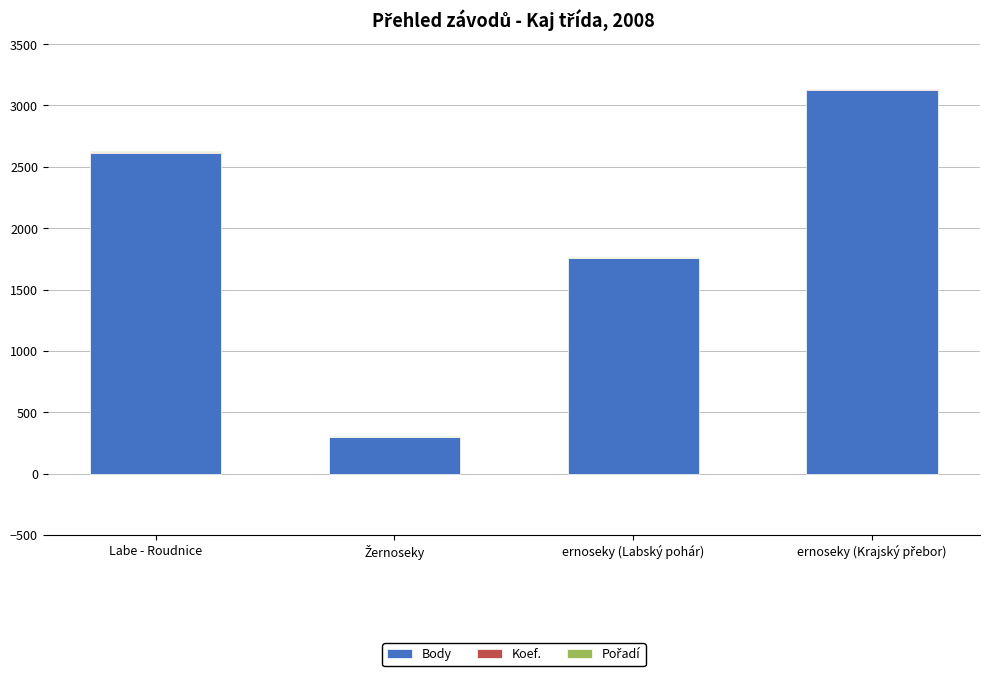

The Body series shows 1372 at Labe - Roudnice. True or false?

False